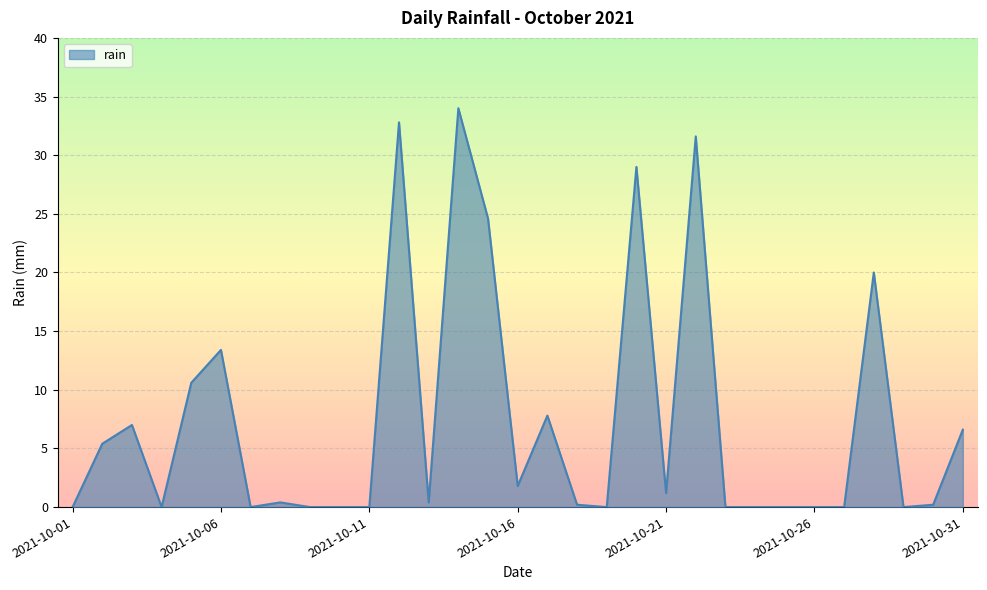

What is the difference between the maximum and minimum values?

34.0